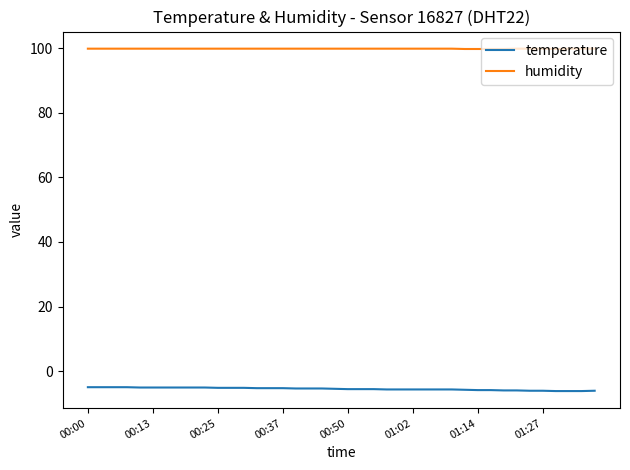

What is the minimum value for humidity?

99.8